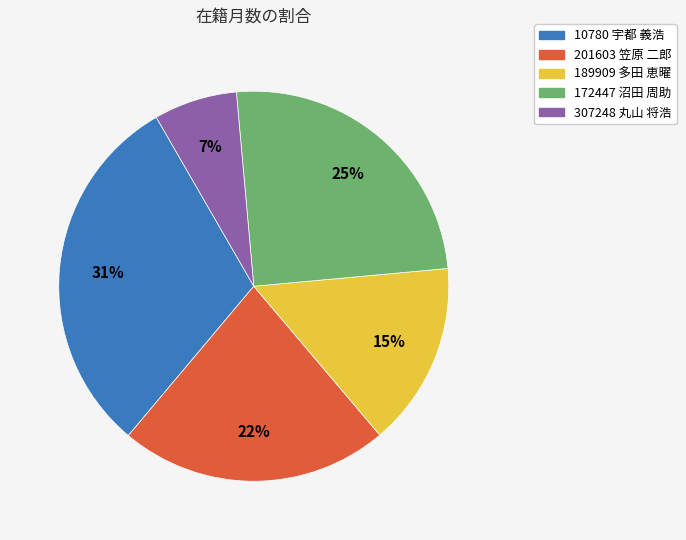

To the nearest percent, what portion does 307248 丸山 将浩 represent?

7%